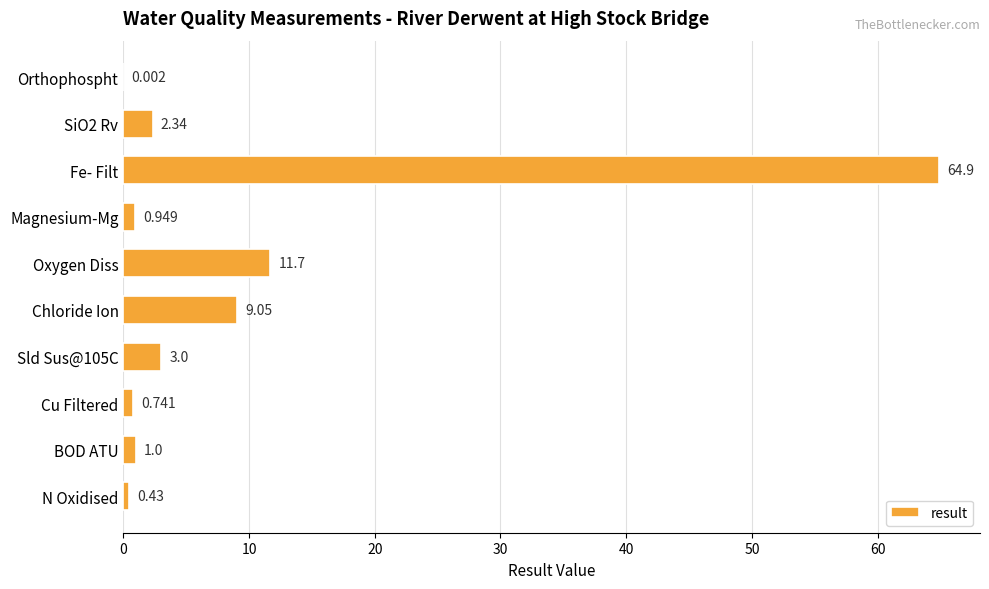

At which category does the chart reach its peak across all series?

Fe- Filt